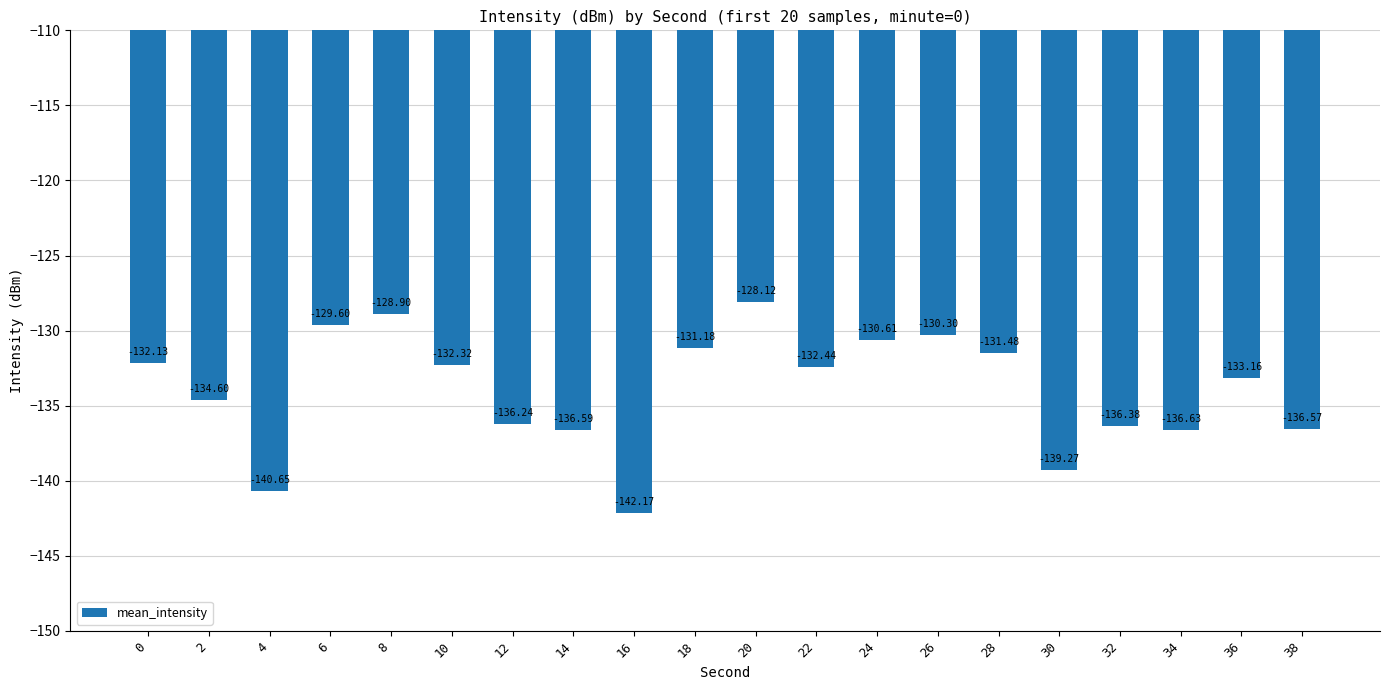

What is the average value?

-134.0